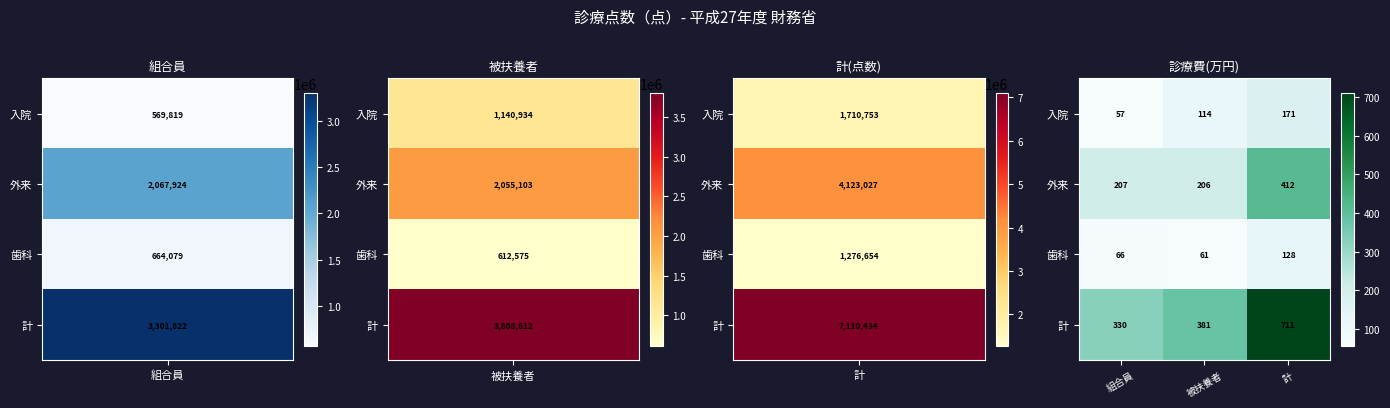

Is it true that 歯科 equals 102 at 組合員?

False